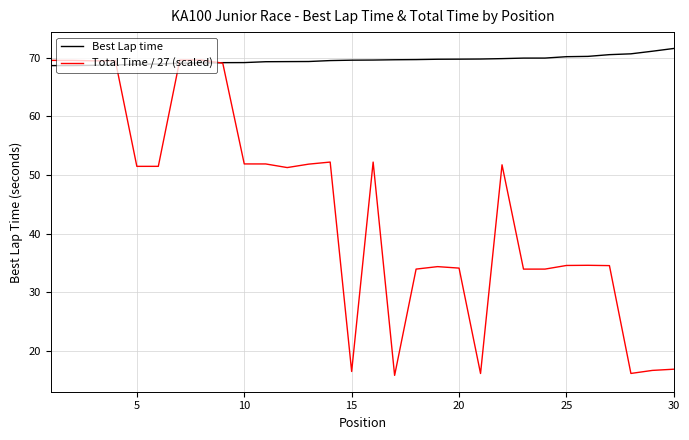

Rank the series by their average value, from lowest to highest.

Total Time / 27 (scaled), Best Lap time